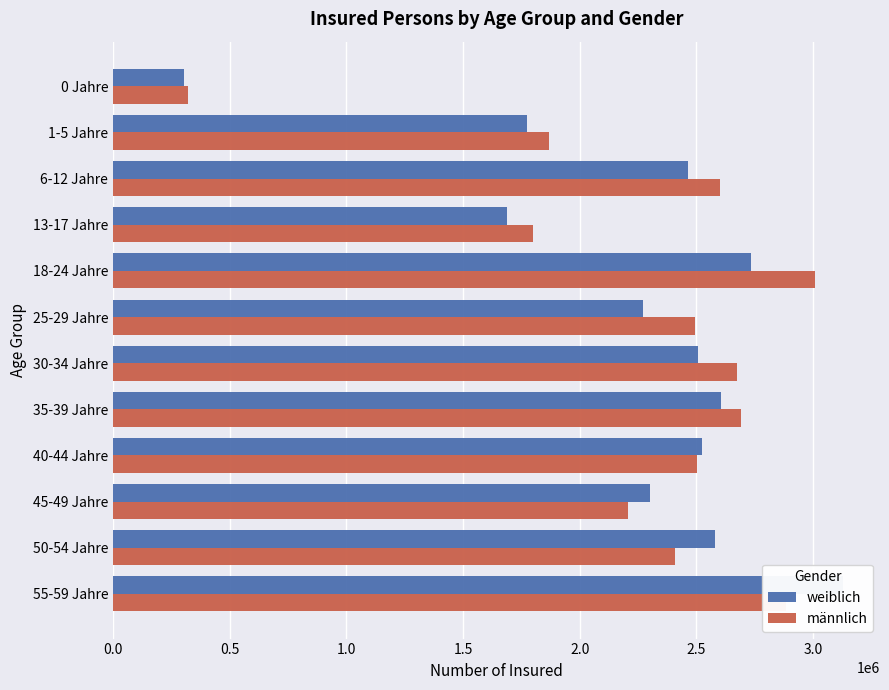

Which series has the largest range (max minus min)?

weiblich